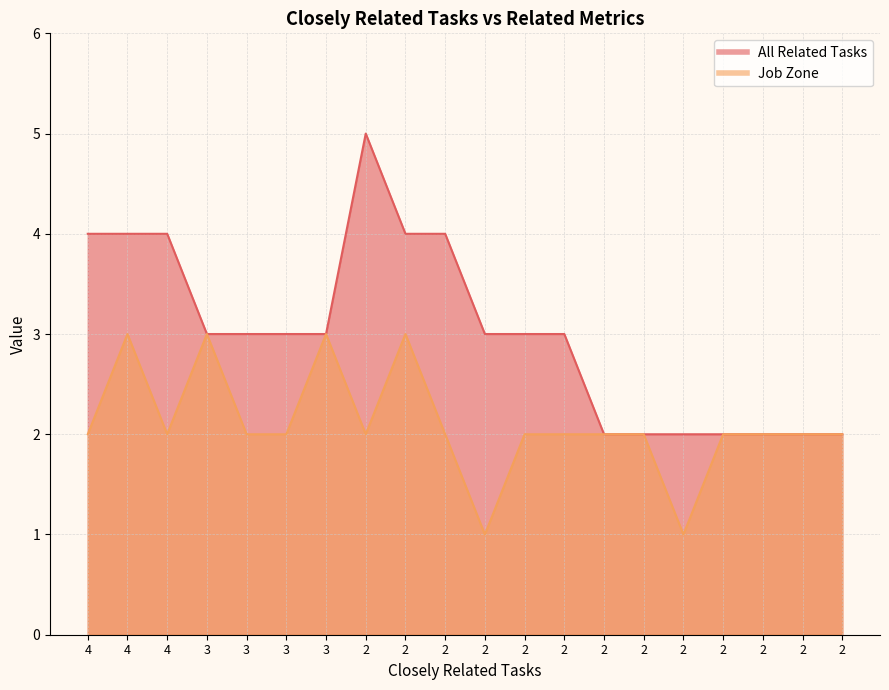

True or false: All Related Tasks has more than 2 points higher than both neighbors.

False